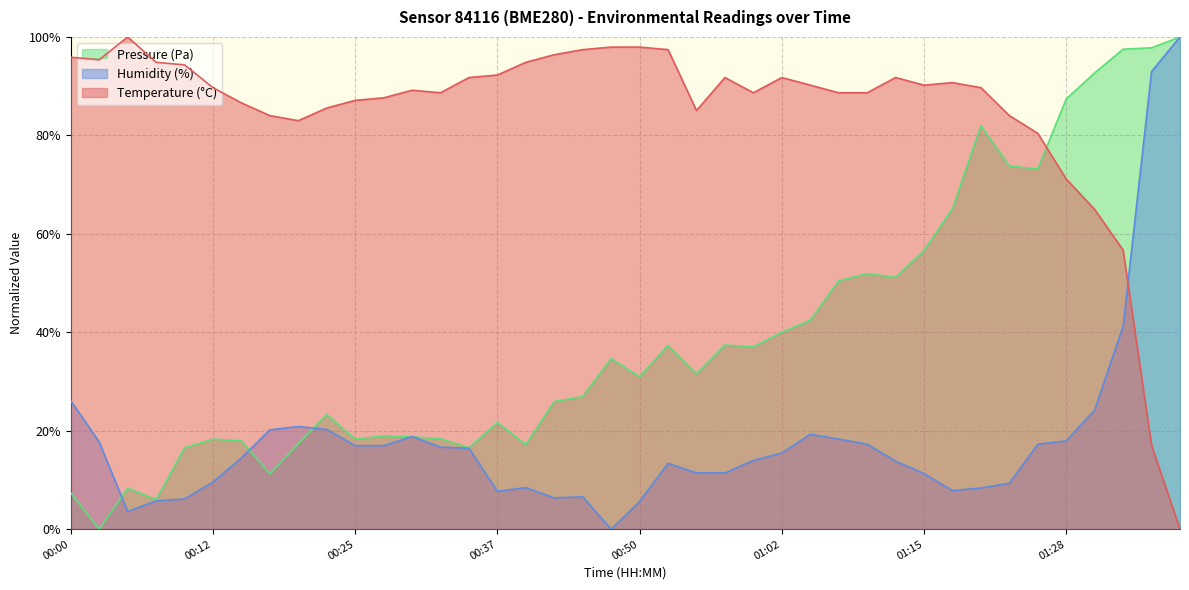

What is the difference between the Temperature (°C) values at 01:25 and 01:30?

15.5